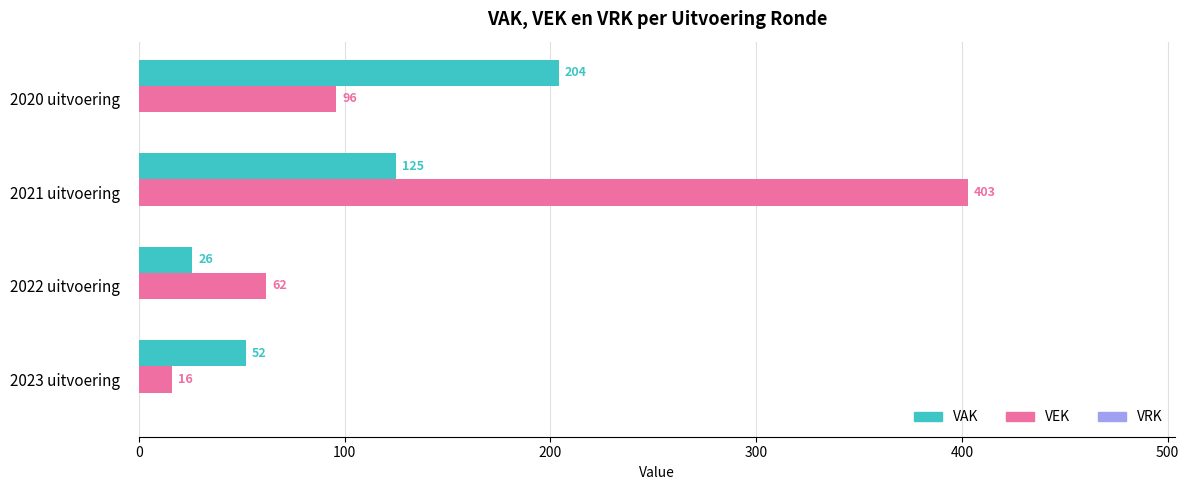

At how many categories does at least one series exceed 124?

2